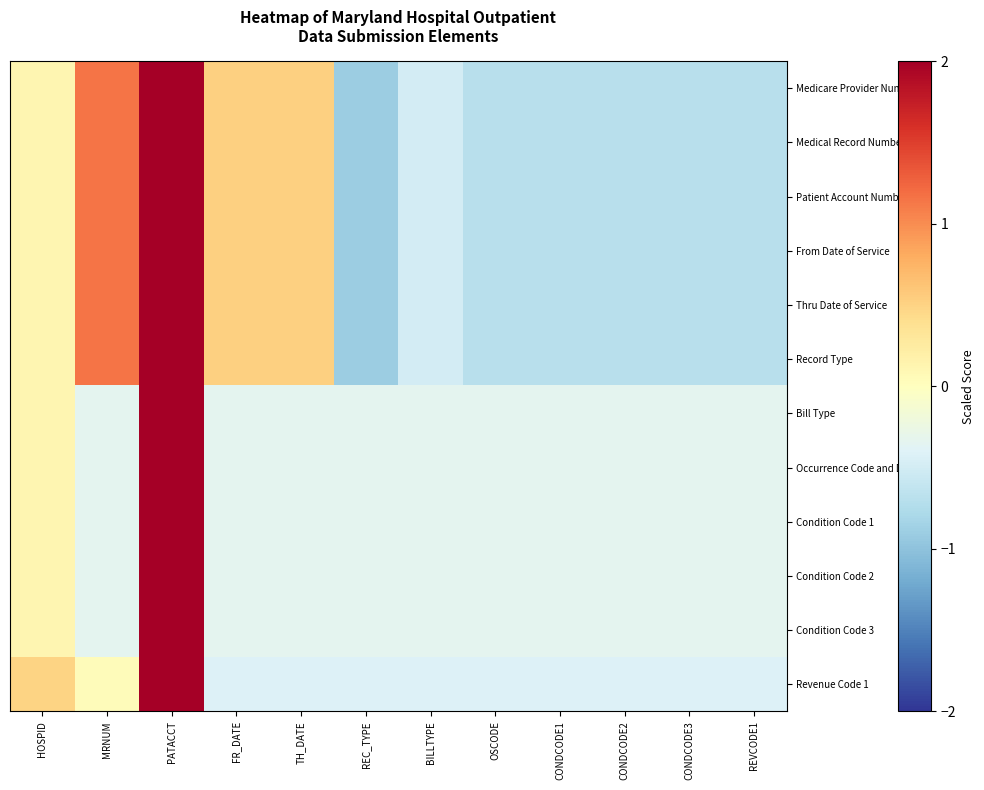

What is the spread (max minus min) of values at REVCODE1?

0.4